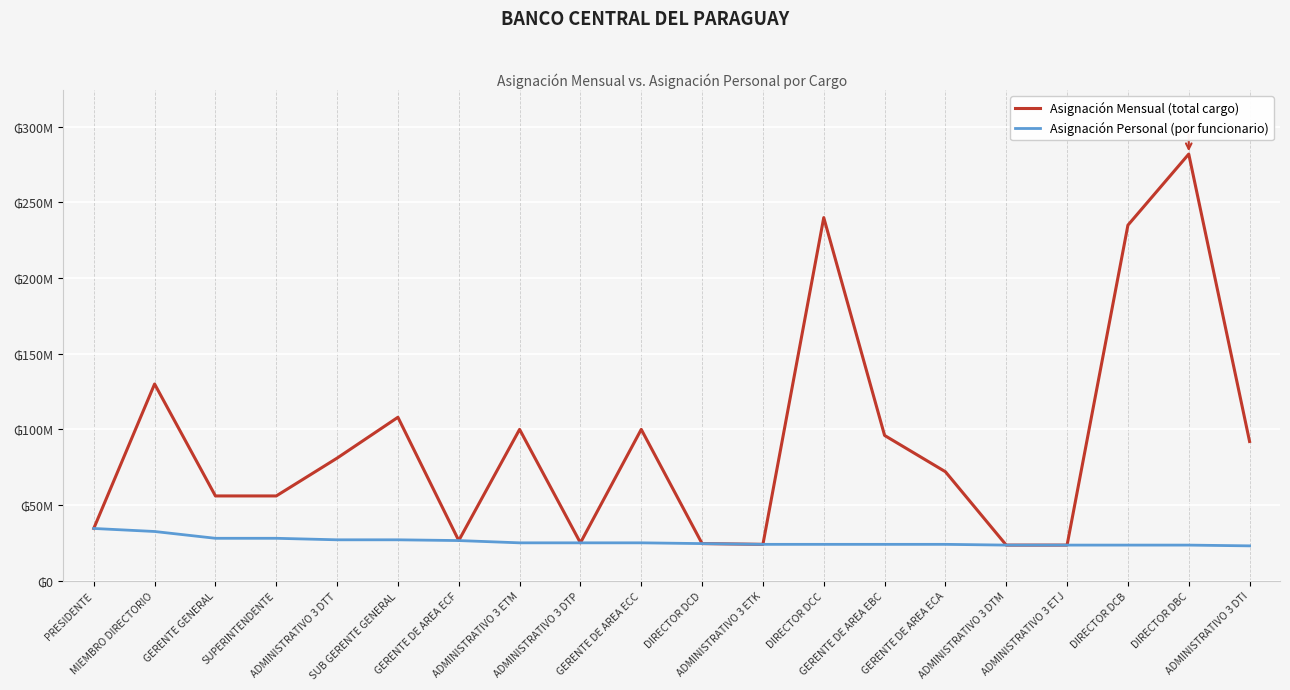

Is it true that Asignación Mensual (total cargo) equals 34500000 at PRESIDENTE?

True